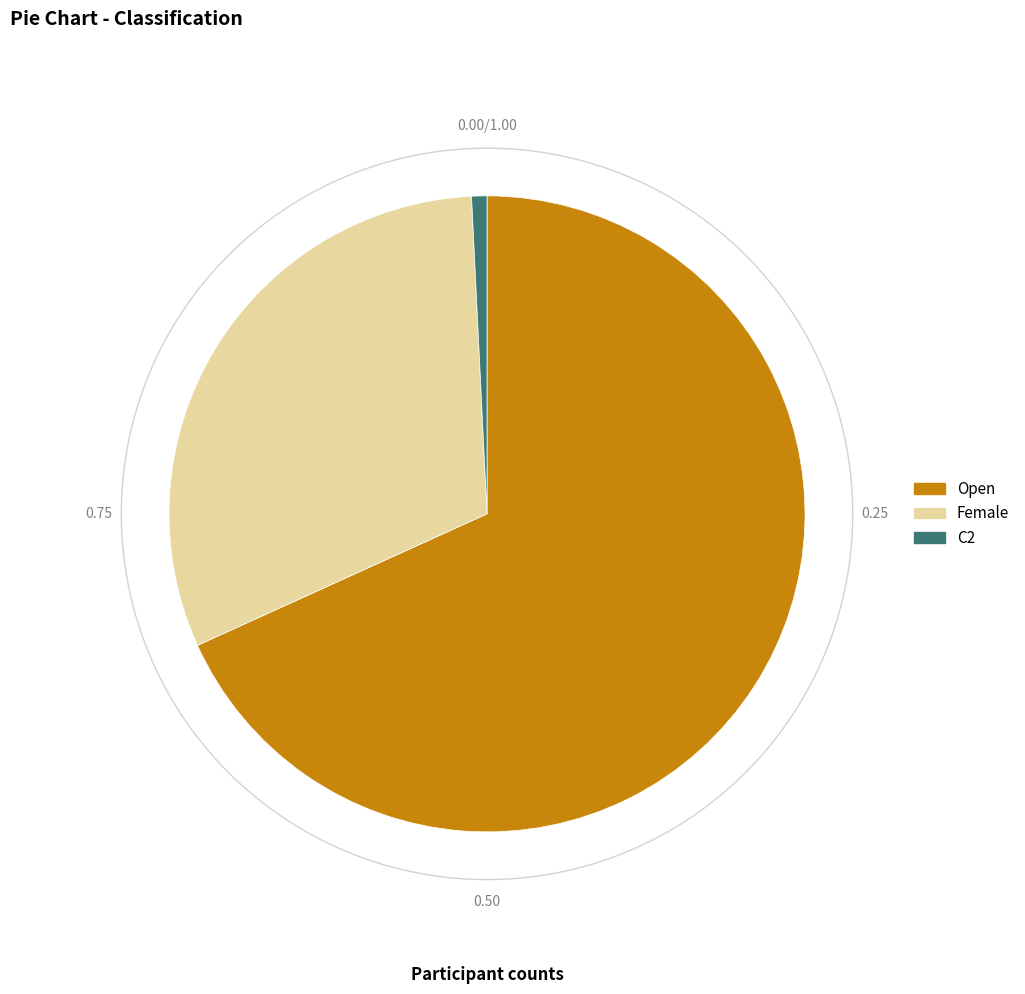

How many segments does this pie chart have?

3